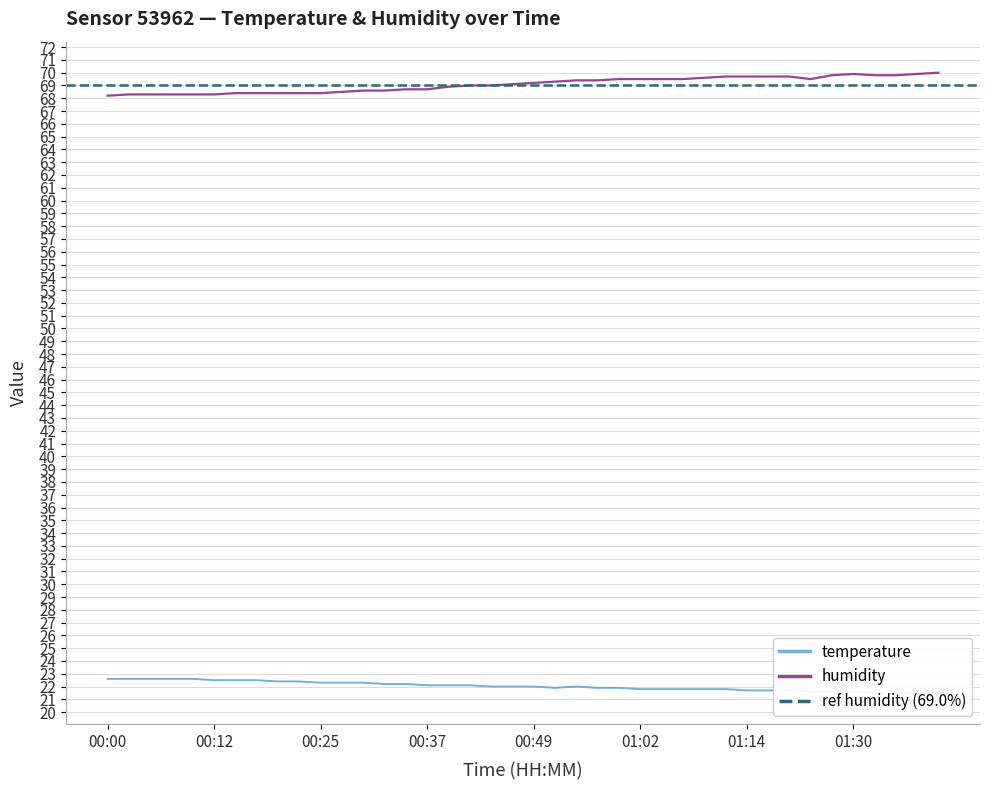

The humidity series shows 120.4 at 00:12. True or false?

False